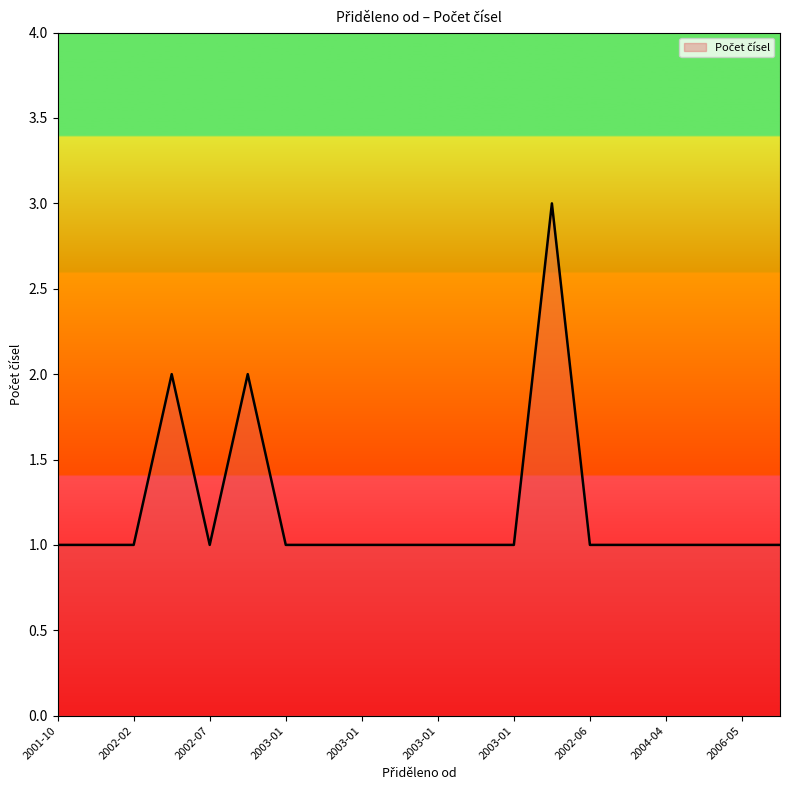

What is the greatest value displayed?

3